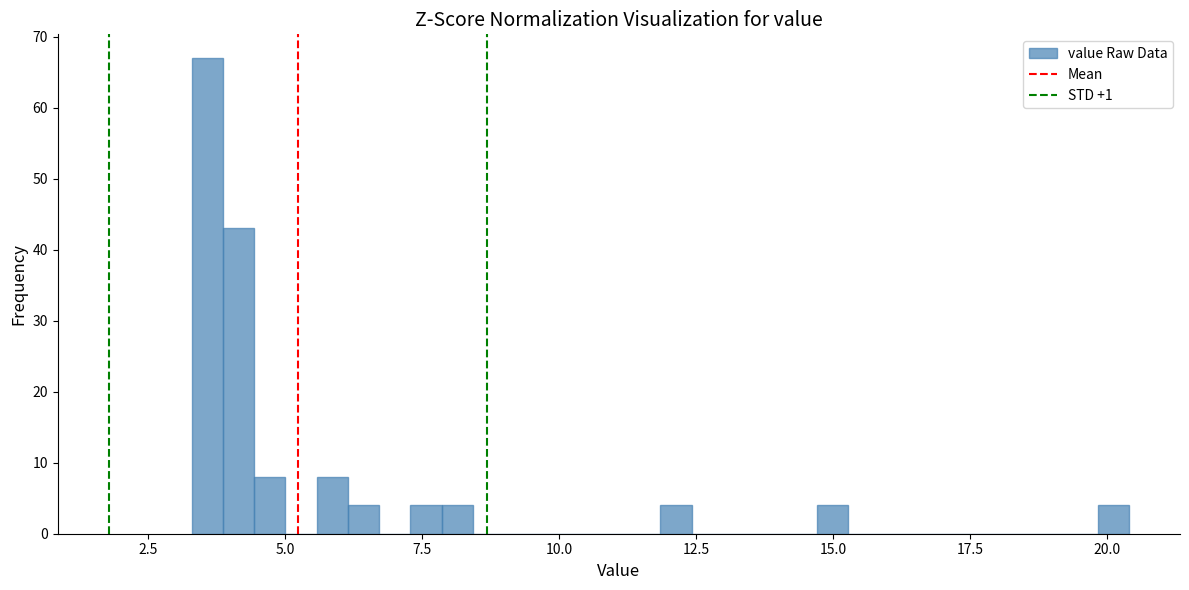

Read against the x-axis, roughly where is the centre of the tallest bar?

3.5